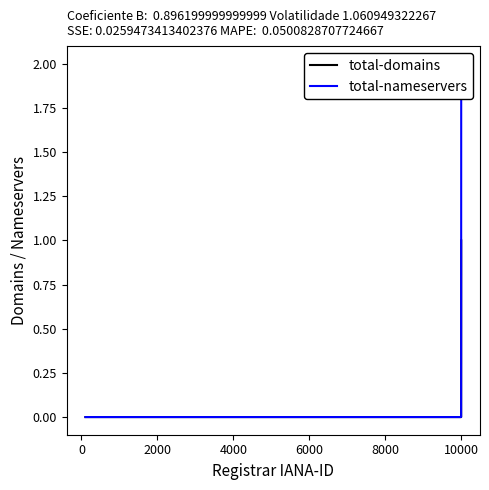

Rank the series by their maximum value, from highest to lowest.

total-nameservers, total-domains